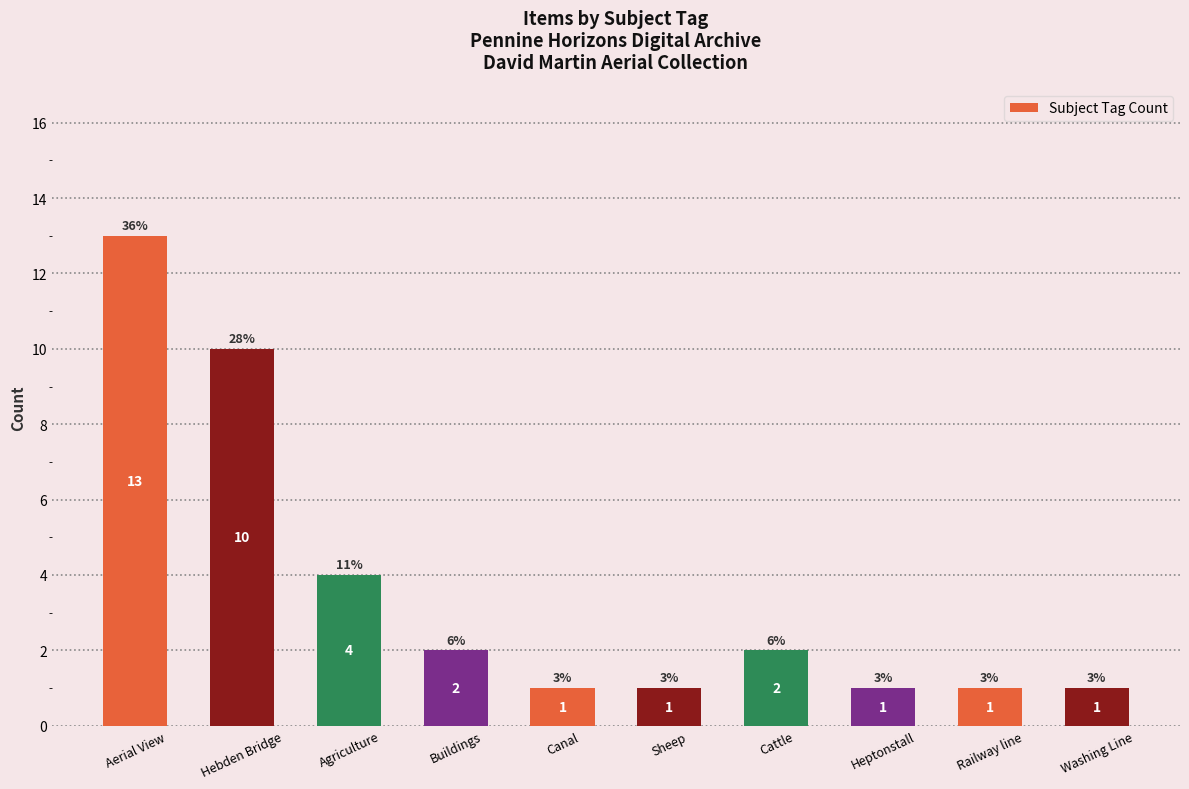

What is the difference between the maximum and minimum values?

12